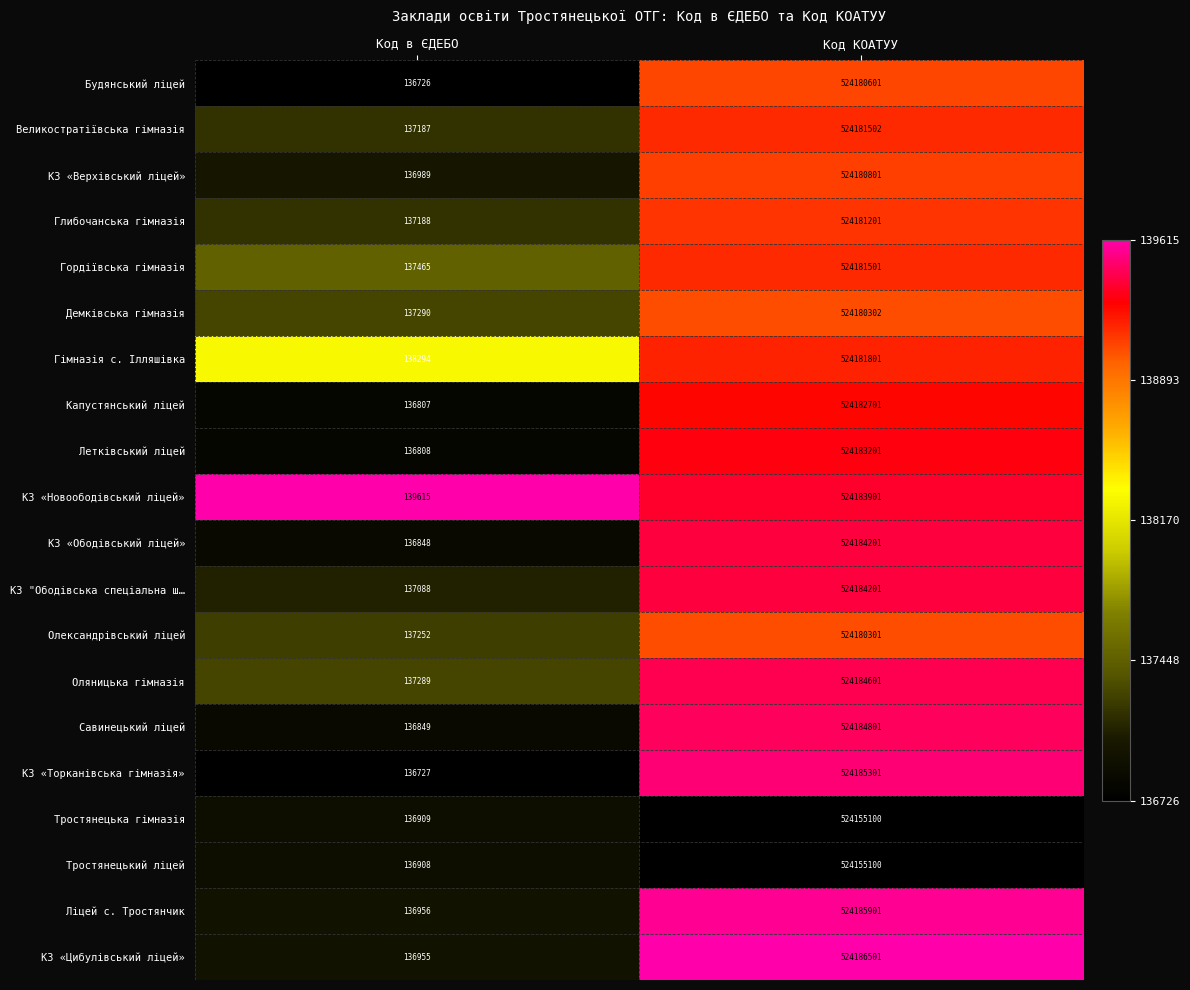

Which category has the lowest value across all series?

Код в ЄДЕБО